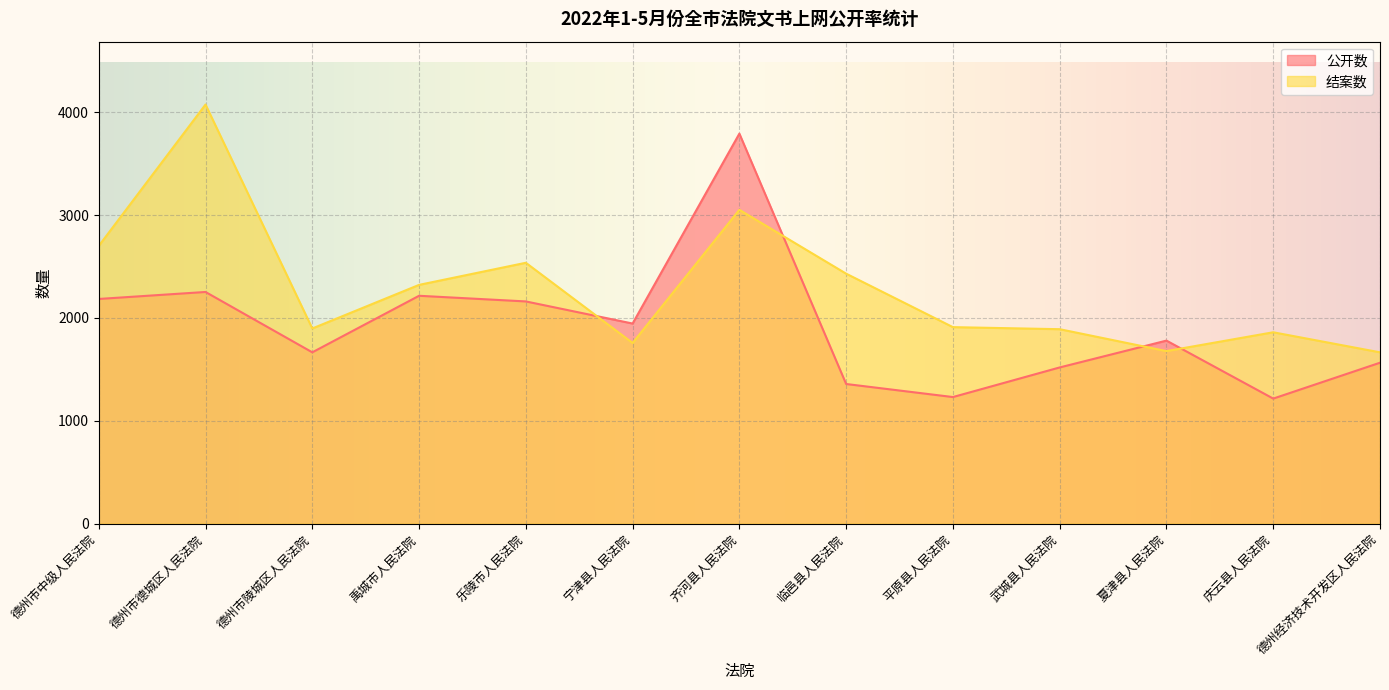

What is the label of the 4th point from the right?

武城县人民法院